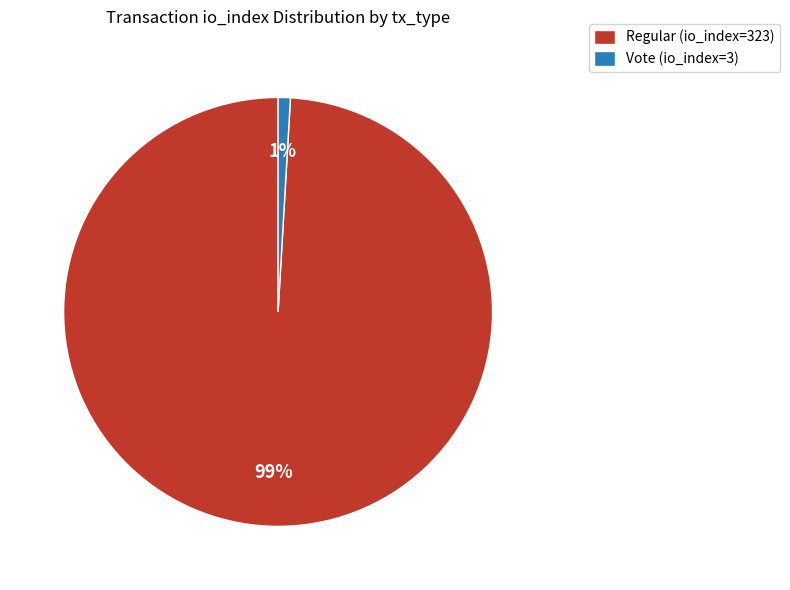

To the nearest percent, what is the combined percentage of Regular (io_index=323) and Vote (io_index=3)?

100%